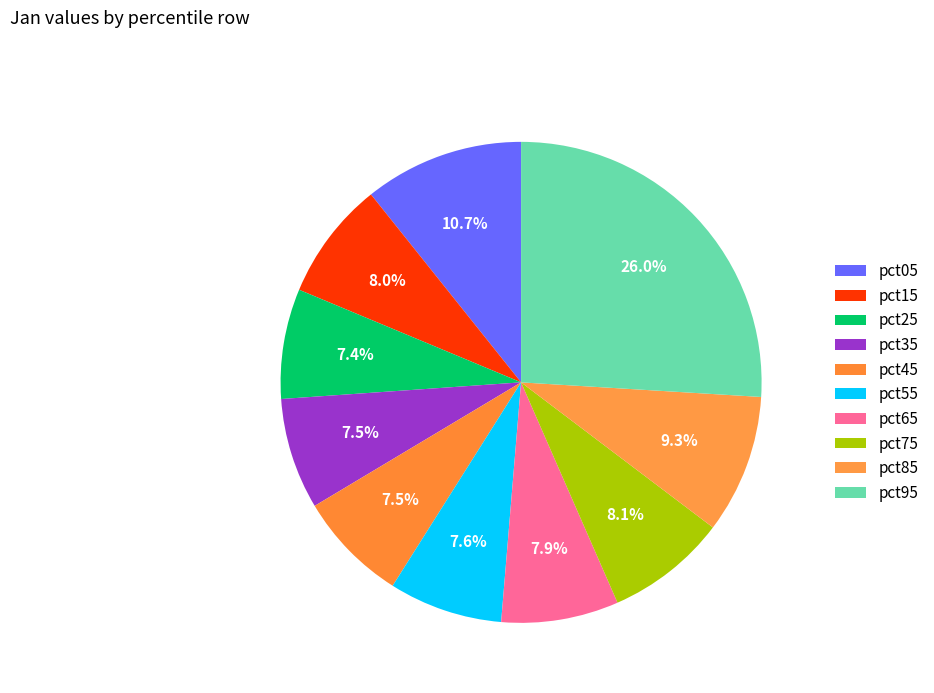

What is the change in value from pct75 to pct95?

+0.6